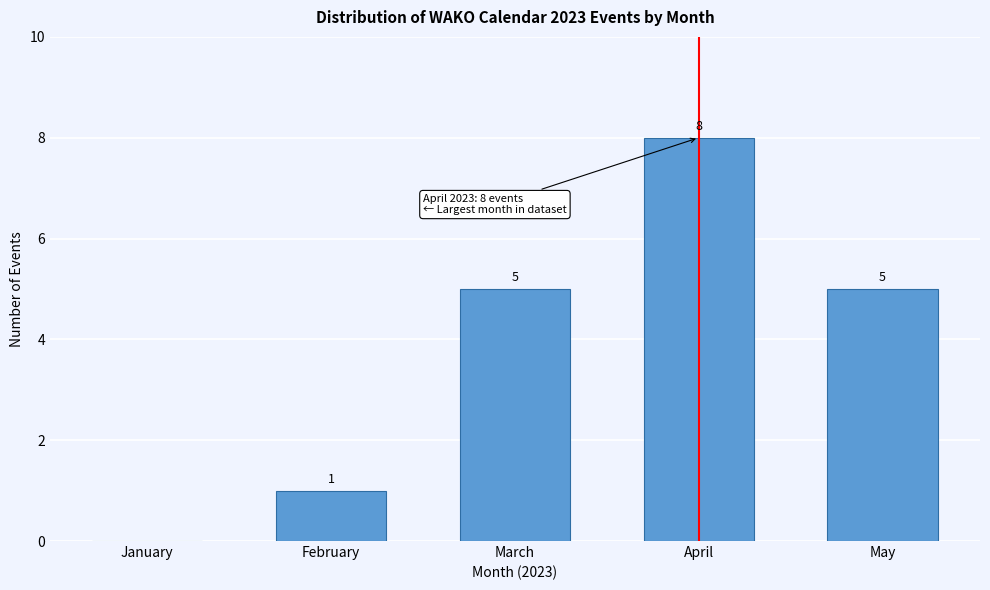

Reading left to right, what are all the values shown in this chart?

January=0	February=1	March=5	April=8	May=5